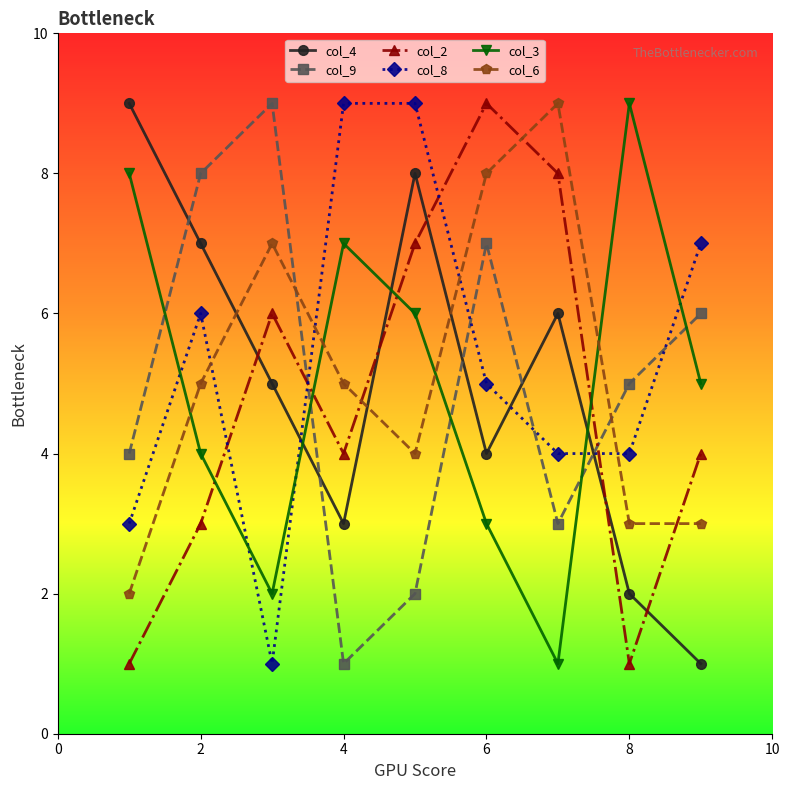

True or false: col_8 has more than 0 points higher than both neighbors.

True